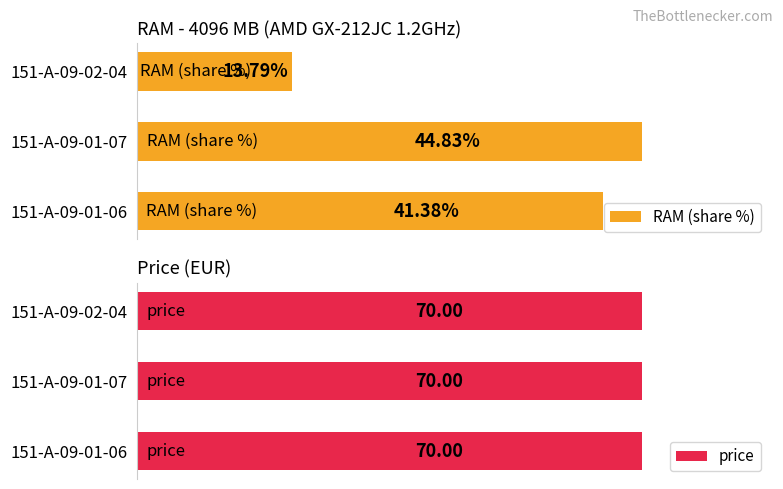

Rank the categories by RAM (share %) value from highest to lowest.

151-A-09-01-07, 151-A-09-01-06, 151-A-09-02-04